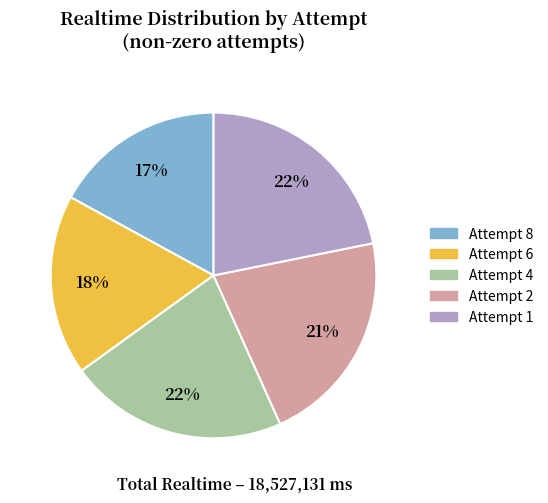

To the nearest percent, what percentage of the pie is Attempt 1?

22%